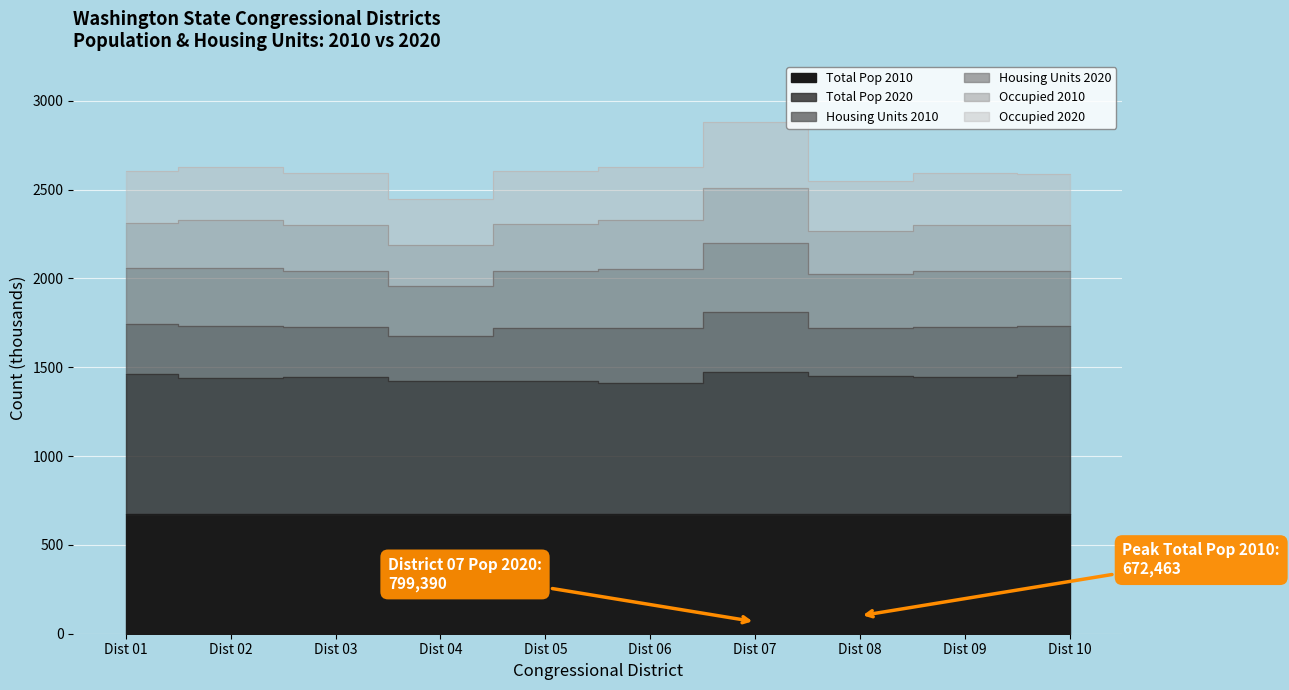

True or false: Occupied 2020 and Total Pop 2020 cross at least once.

False